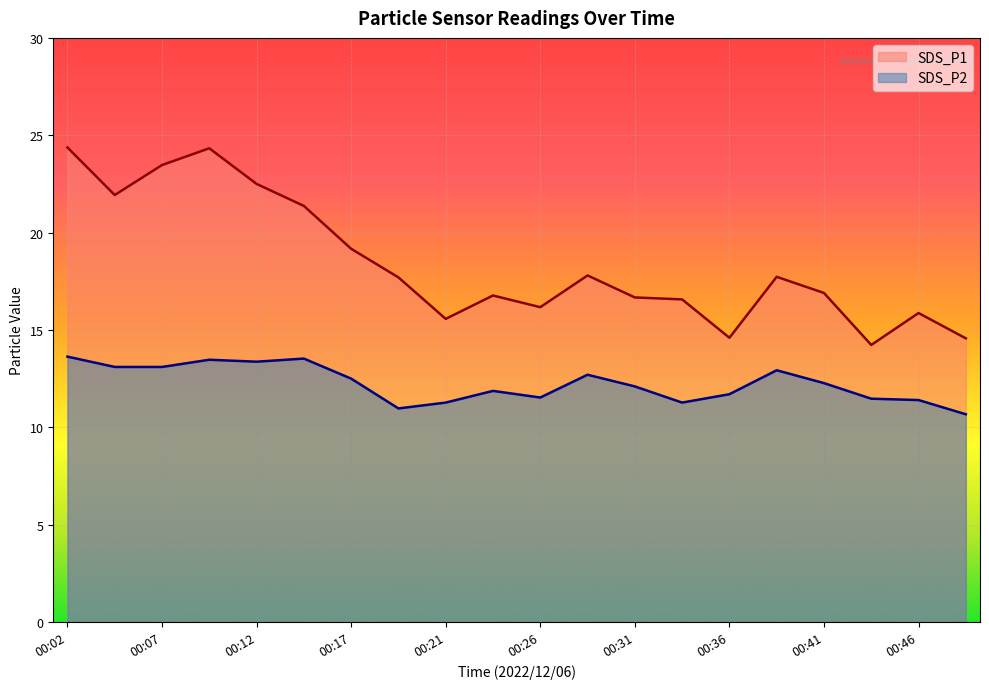

True or false: SDS_P1 has a value of 14.6 at 00:36.

True